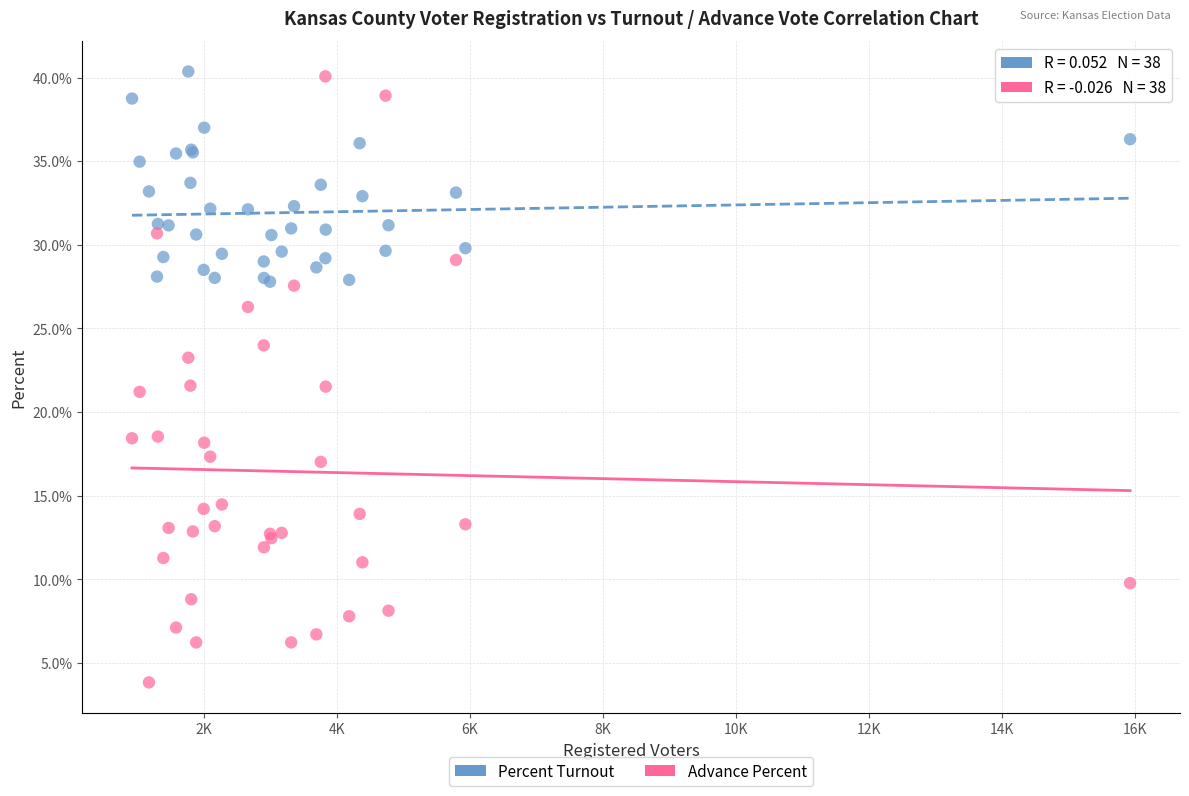

Which series has the widest spread of Y values?

Advance Percent